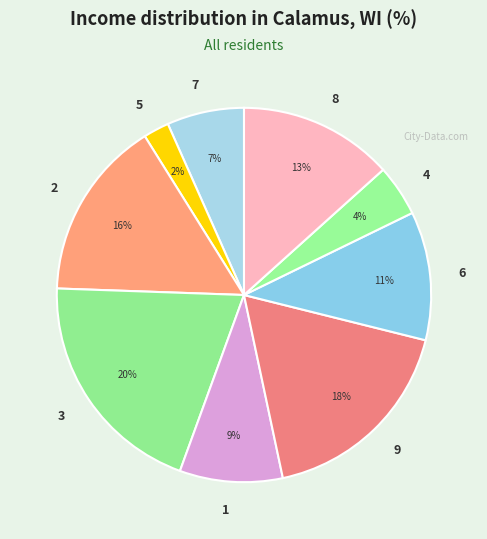

To the nearest percent, what percentage of the pie is 5?

2%